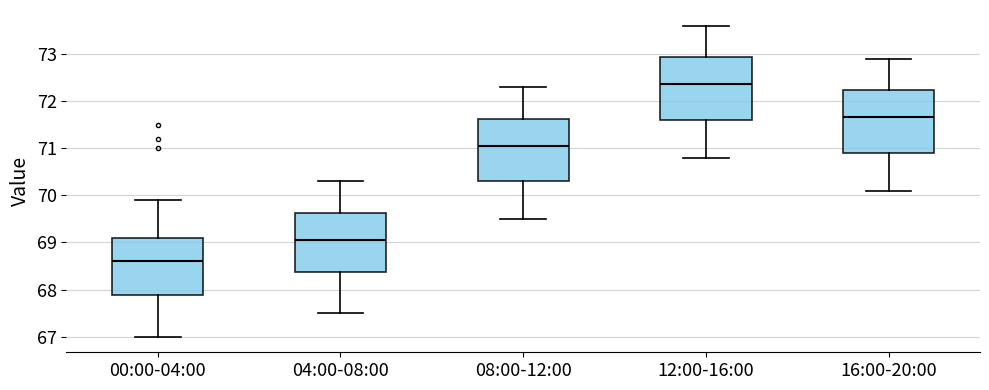

Which box has the lowest median line?

00:00-04:00